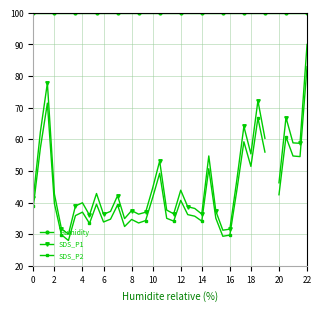

What is the label of the 34th point from the right?

12